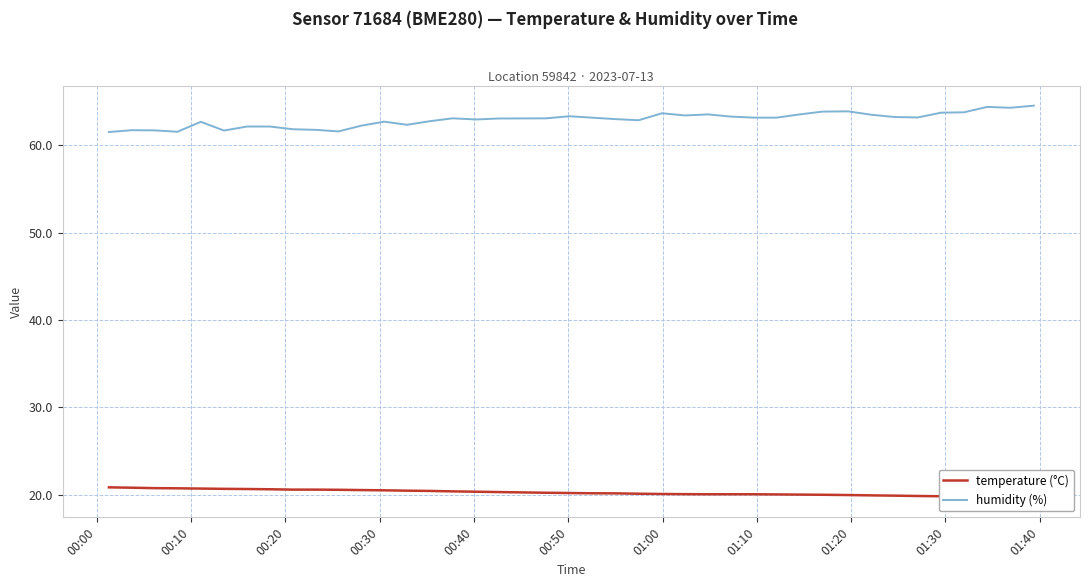

Rank the series by their average value, from lowest to highest.

temperature (°C), humidity (%)